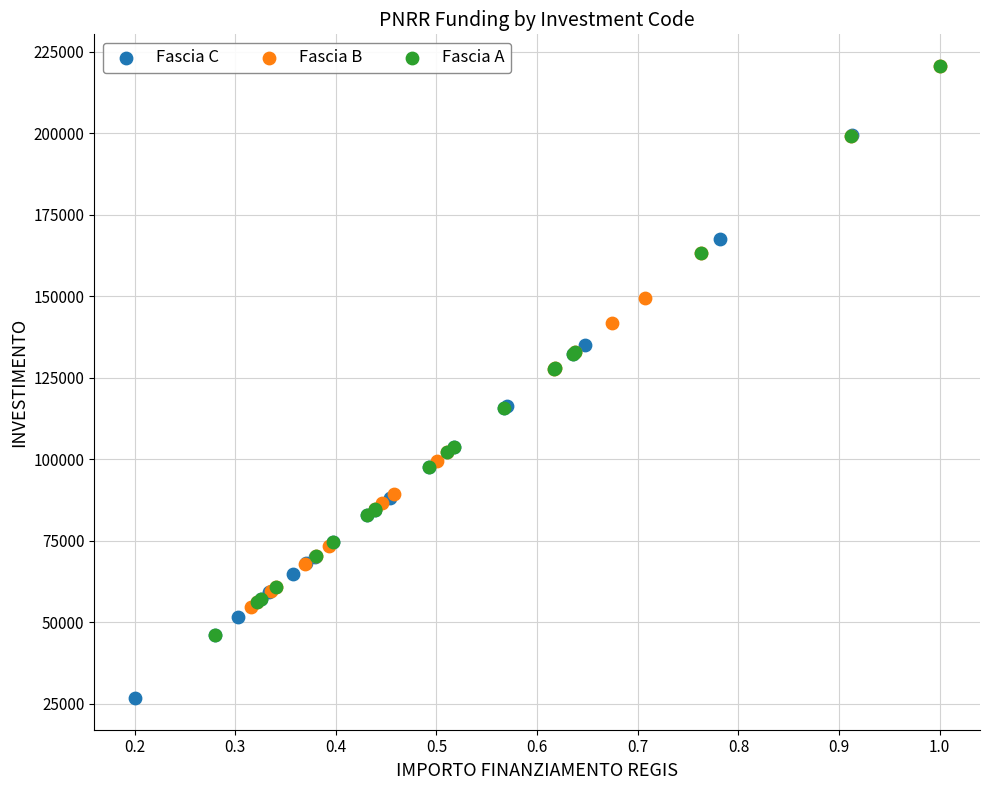

Which series has the widest spread of Y values?

Fascia A